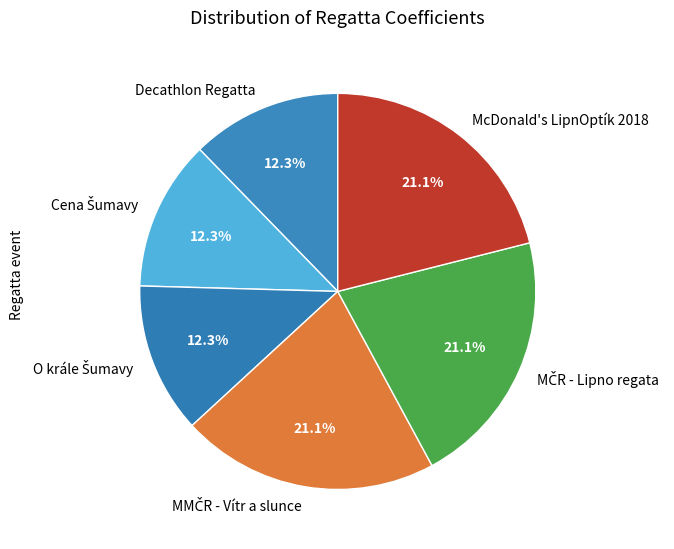

How many slices are in this pie chart?

6